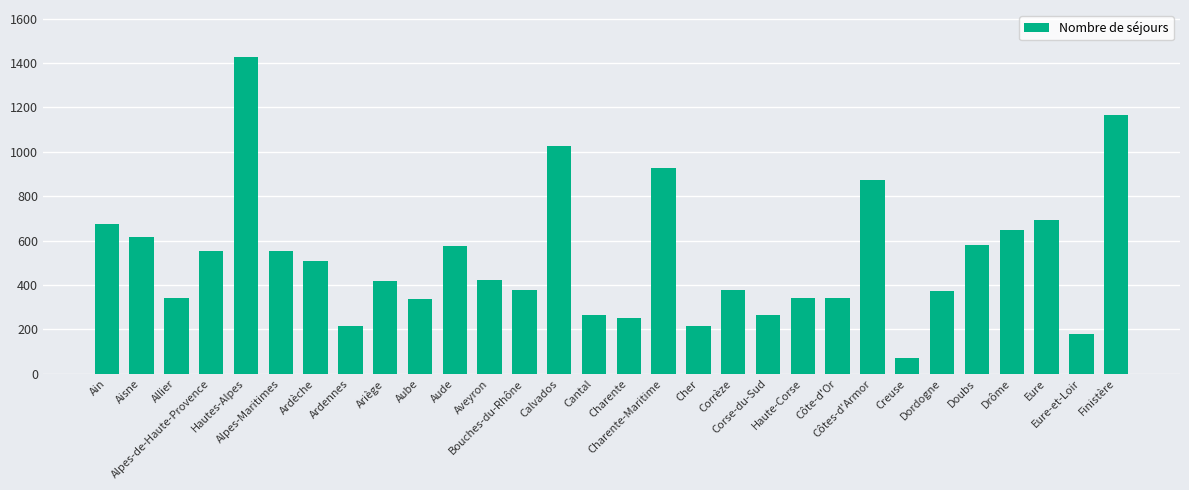

What is the value of the 19th bar from the left?

377